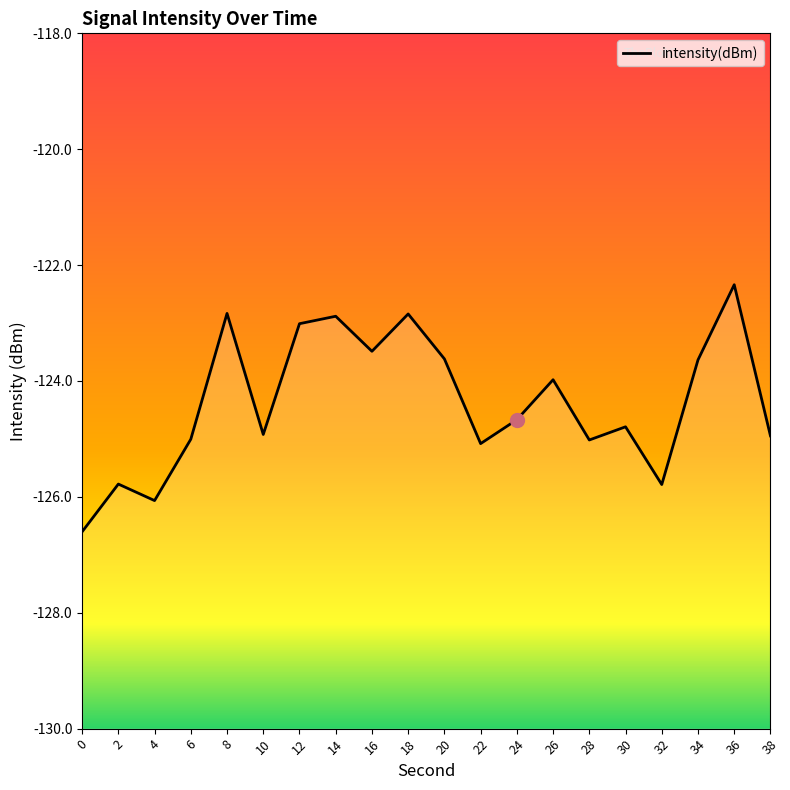

Is it true that the value at 22 is -165.7?

False